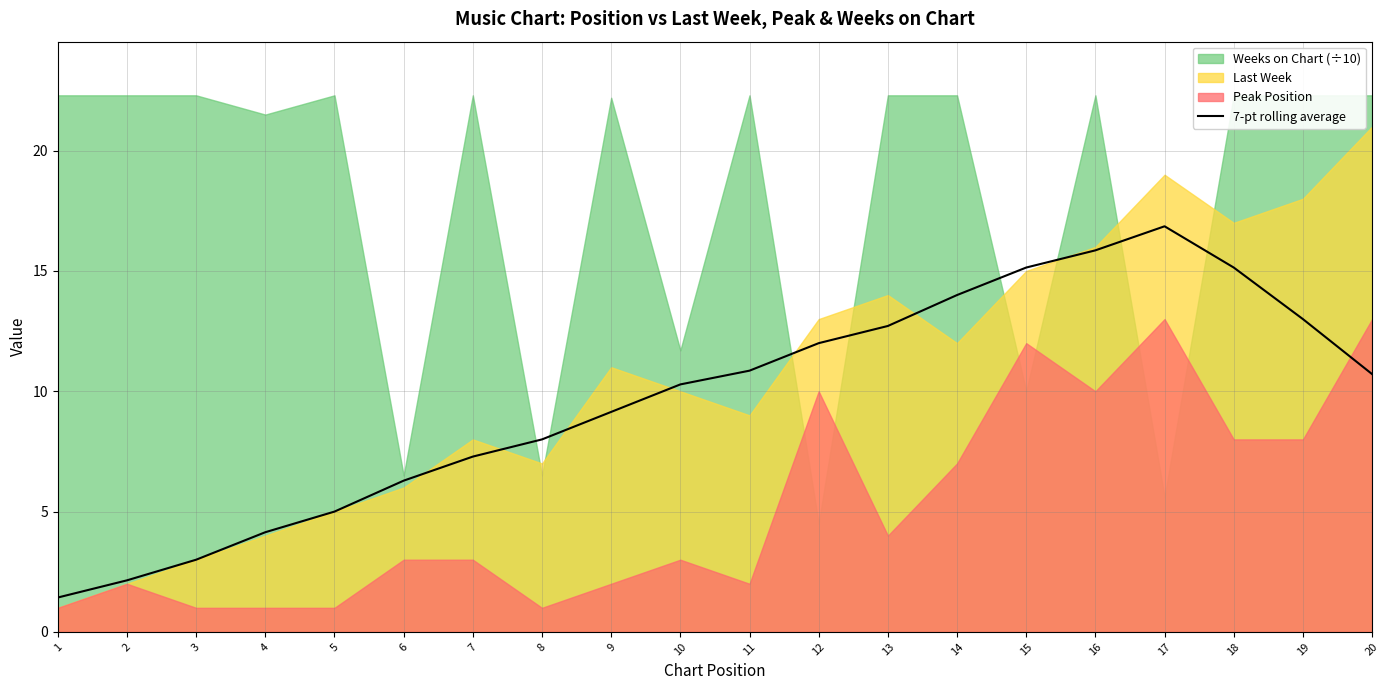

What is the approximate value at 16?

15.9